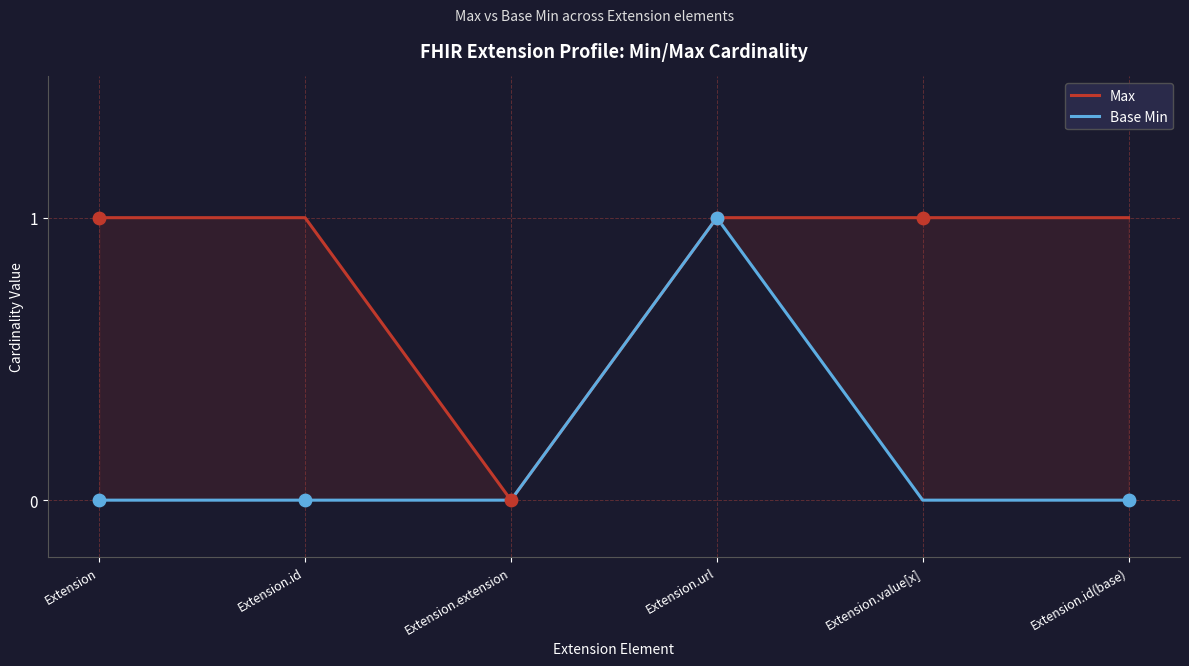

What are all the series names shown in the legend?

Max, Base Min